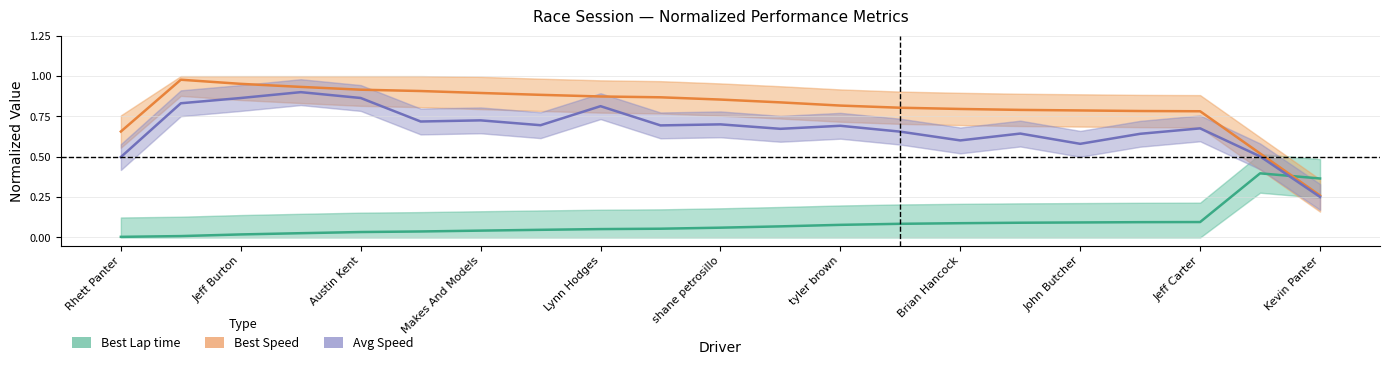

What is the spread (max minus min) of values at Brian Hancock?

0.7